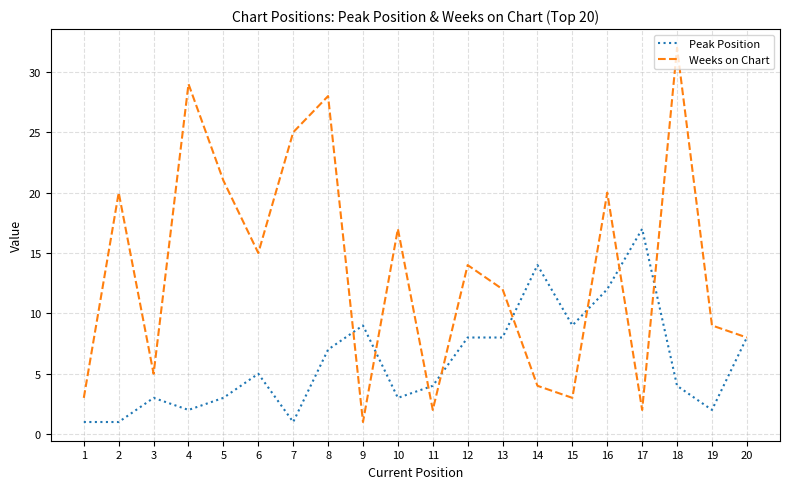

Which series has the largest range (max minus min)?

Weeks on Chart